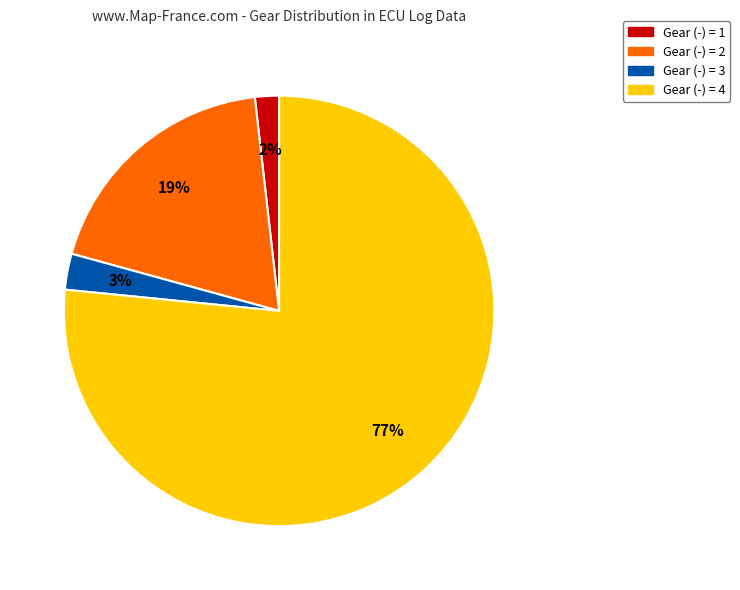

To the nearest percent, what is the average slice percentage?

25%